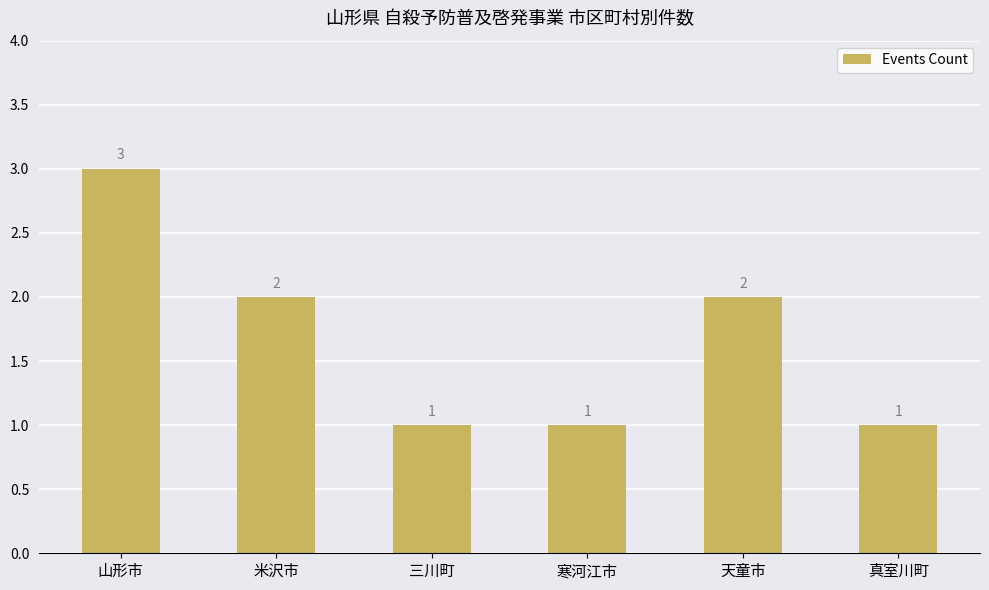

How many data points are less than 2?

3